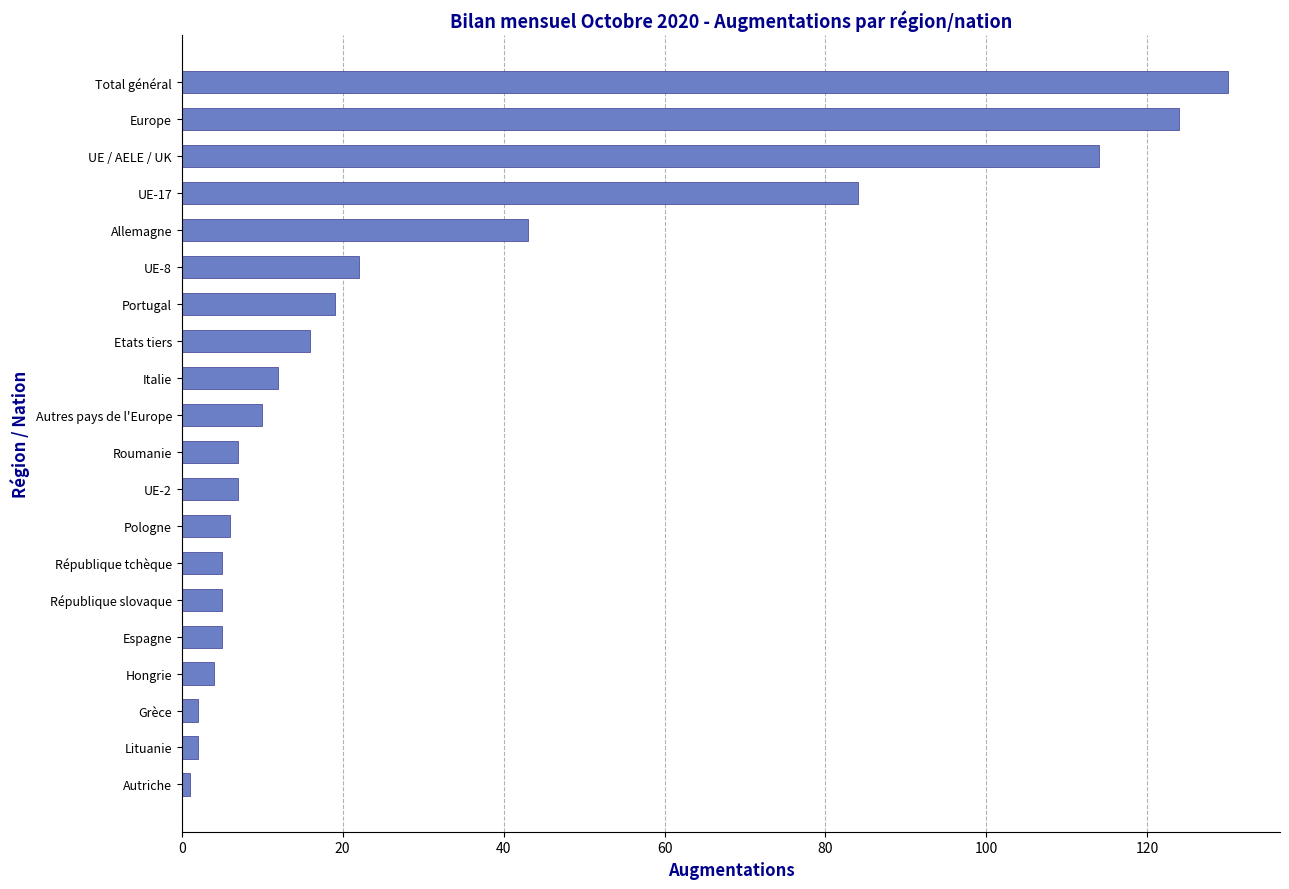

Reading bottom to top, transcribe all the data shown in this chart.

1	2	2	4	5	5	5	6	7	7	10	12	16	19	22	43	84	114	124	130